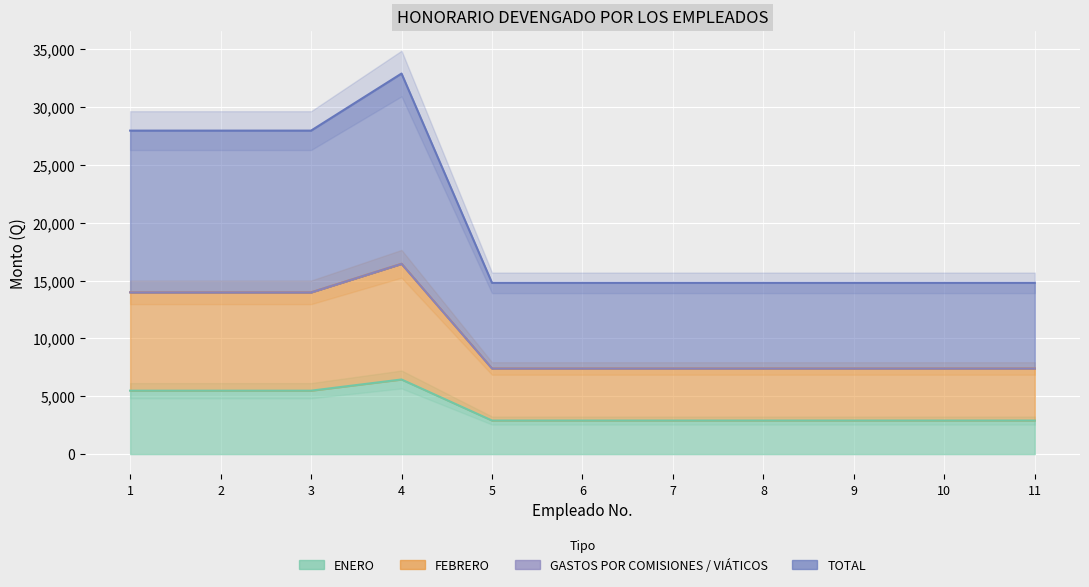

The TOTAL series shows 13315.5 at 6. True or false?

False